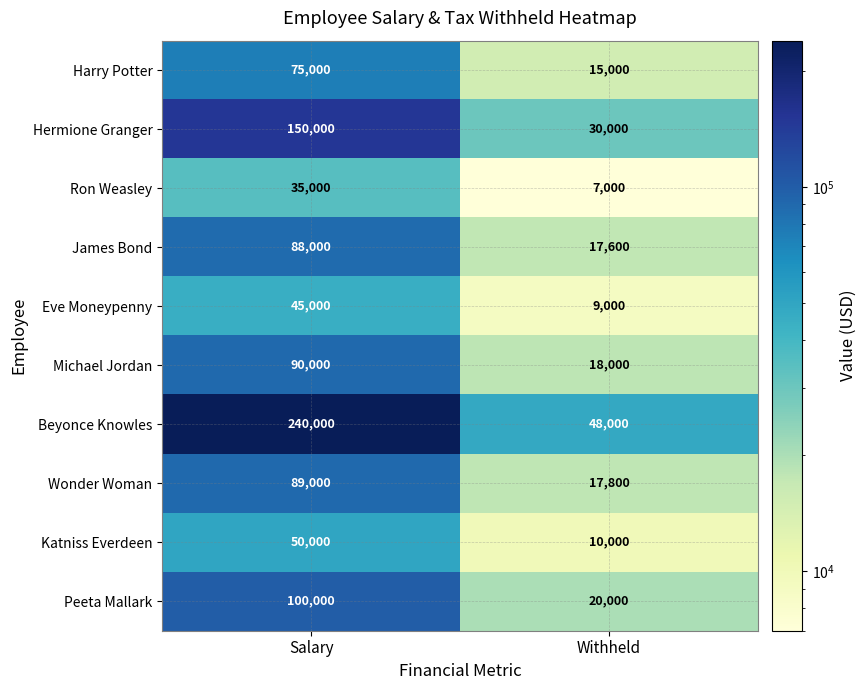

Which series has the largest total across all categories?

Beyonce Knowles